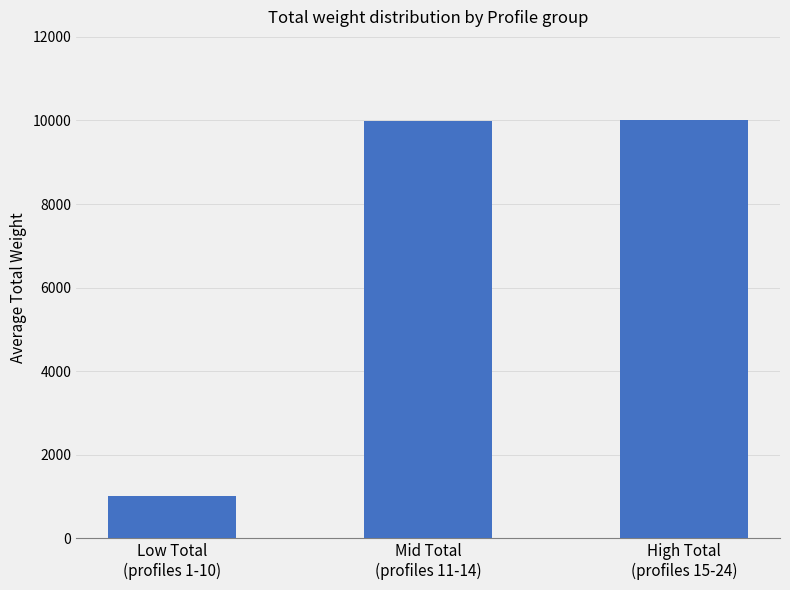

What is the label of the 1st bar from the right?

High Total
(profiles 15-24)